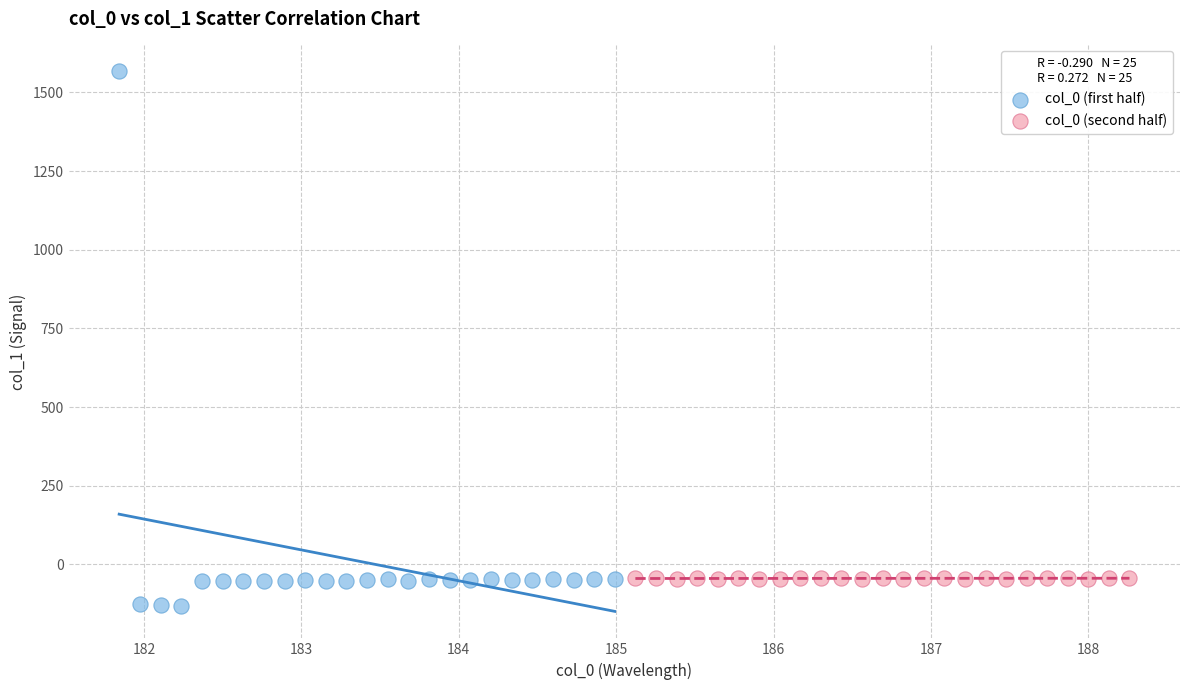

Which series reaches the minimum Y coordinate?

col_0 (first half)